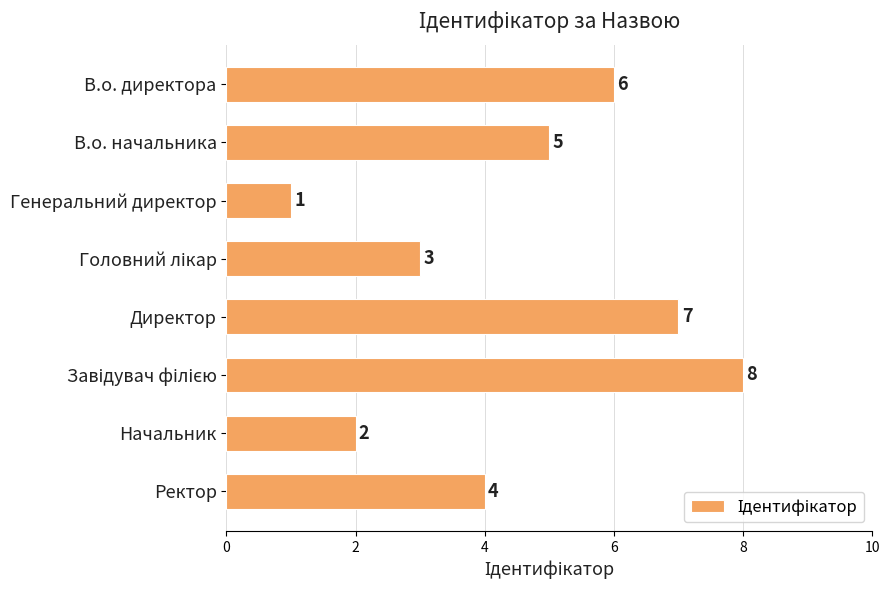

How many values are between 3 and 7?

5